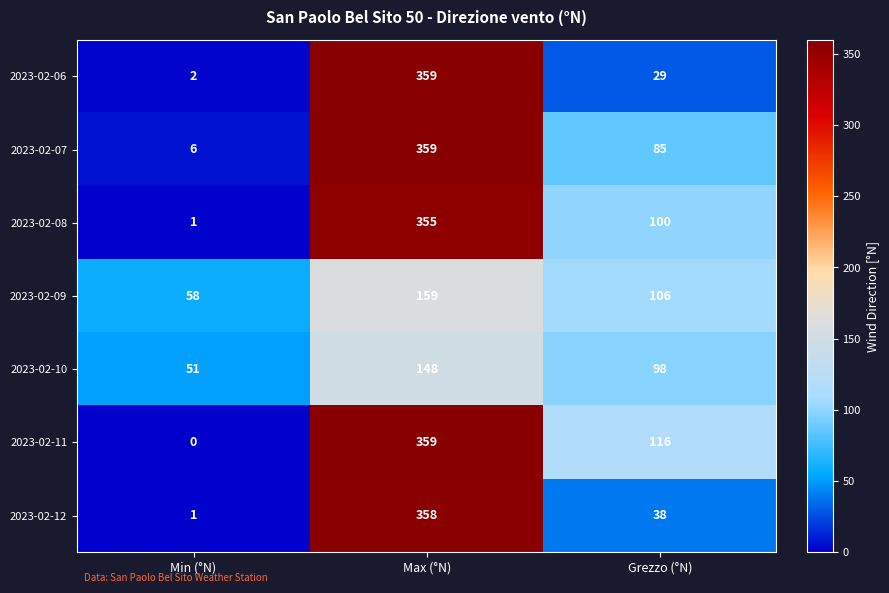

Which series has the largest total across all categories?

2023-02-11